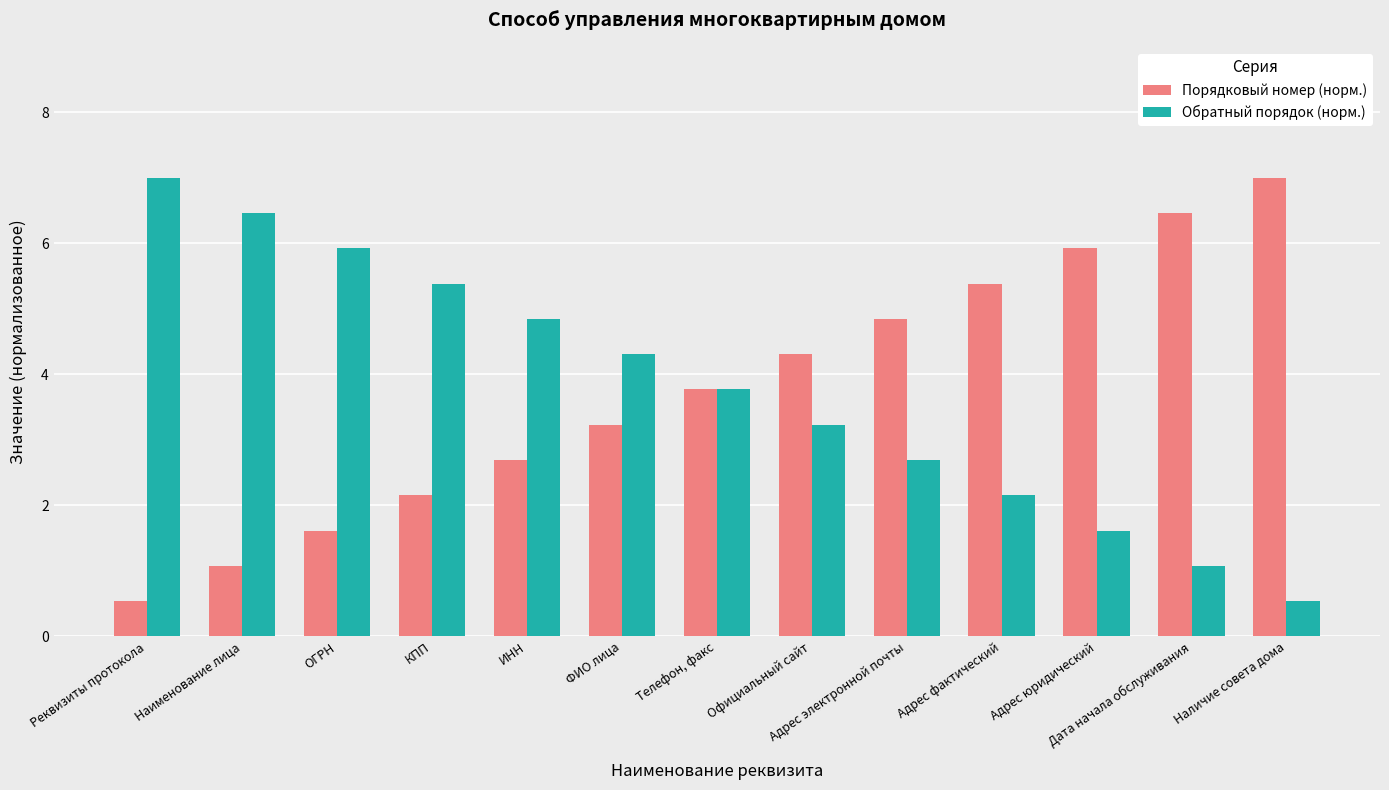

What is the spread (max minus min) of values at Реквизиты протокола?

6.5